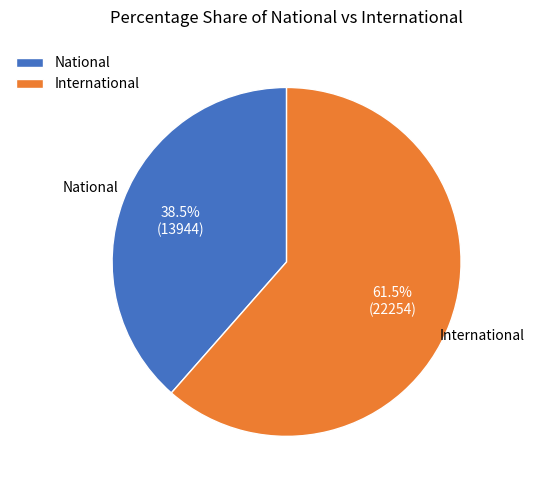

What percentage is NOT represented by International?

38.5%